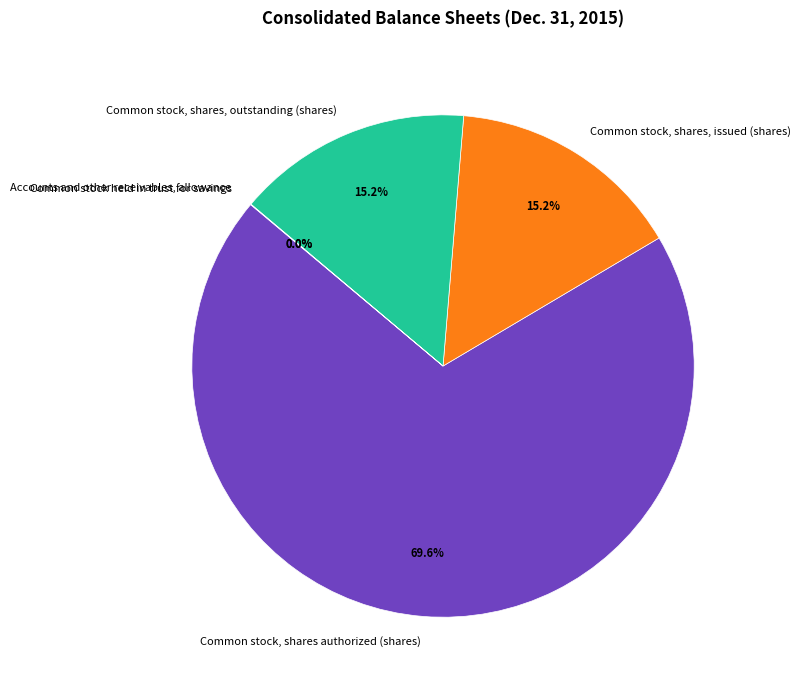

What portion of the pie excludes Common stock, shares, issued (shares)?

84.8%